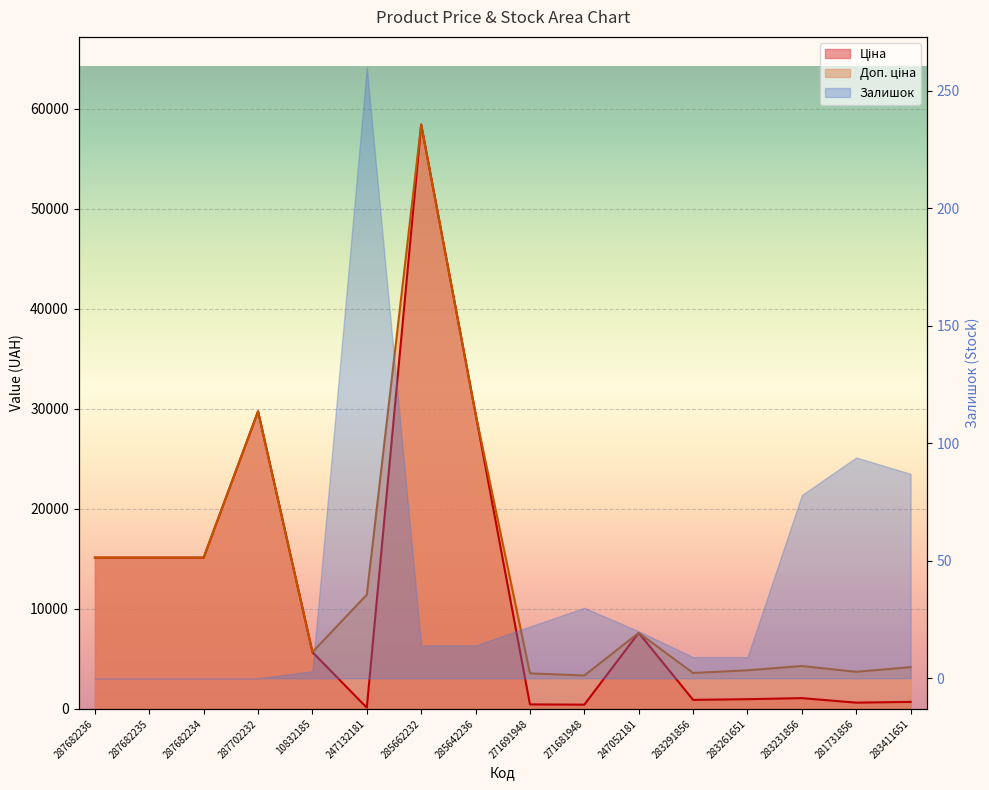

Reading left to right, extract all data points from this chart.

Ціна: 287682236=15120.0	287682235=15120.0	287682234=15120.0	287702232=29747.2	10832185=5673.8	247132181=114.1	285662232=58426.5	285642236=29491.5	271691948=443.1	271681948=416.6	247052181=7596.5	283291856=895.9	283261651=963.5	283231856=1069.8	281731856=617.0	283411651=694.3
Доп. ціна: 287682236=15120.0	287682235=15120.0	287682234=15120.0	287702232=29747.2	10832185=5673.8	247132181=11410.0	285662232=58426.5	285642236=29491.5	271691948=3545.0	271681948=3332.5	247052181=7596.5	283291856=3583.6	283261651=3854.0	283231856=4279.1	281731856=3701.9	283411651=4165.6